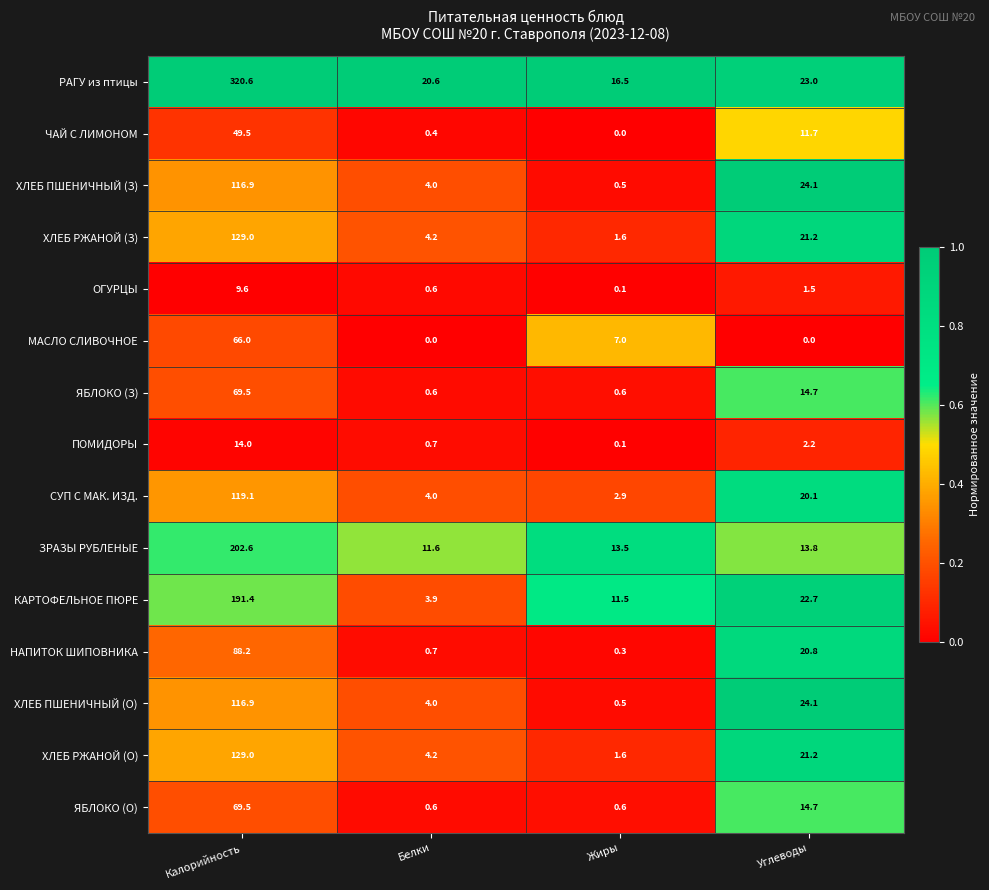

The value of ЧАЙ С ЛИМОНОМ at Углеводы is 20.3. True or false?

False